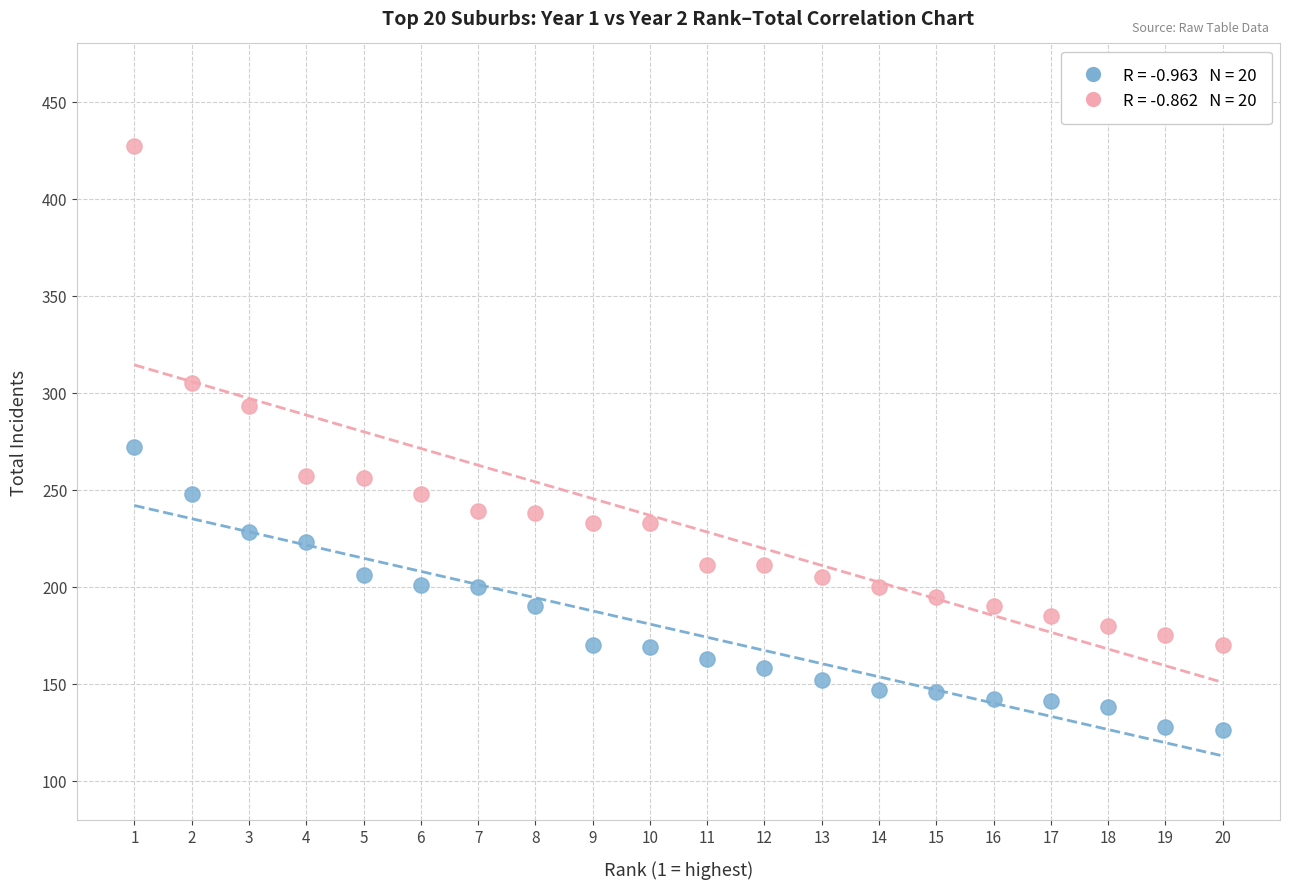

Across all series, what Y value is closest to 276?

272